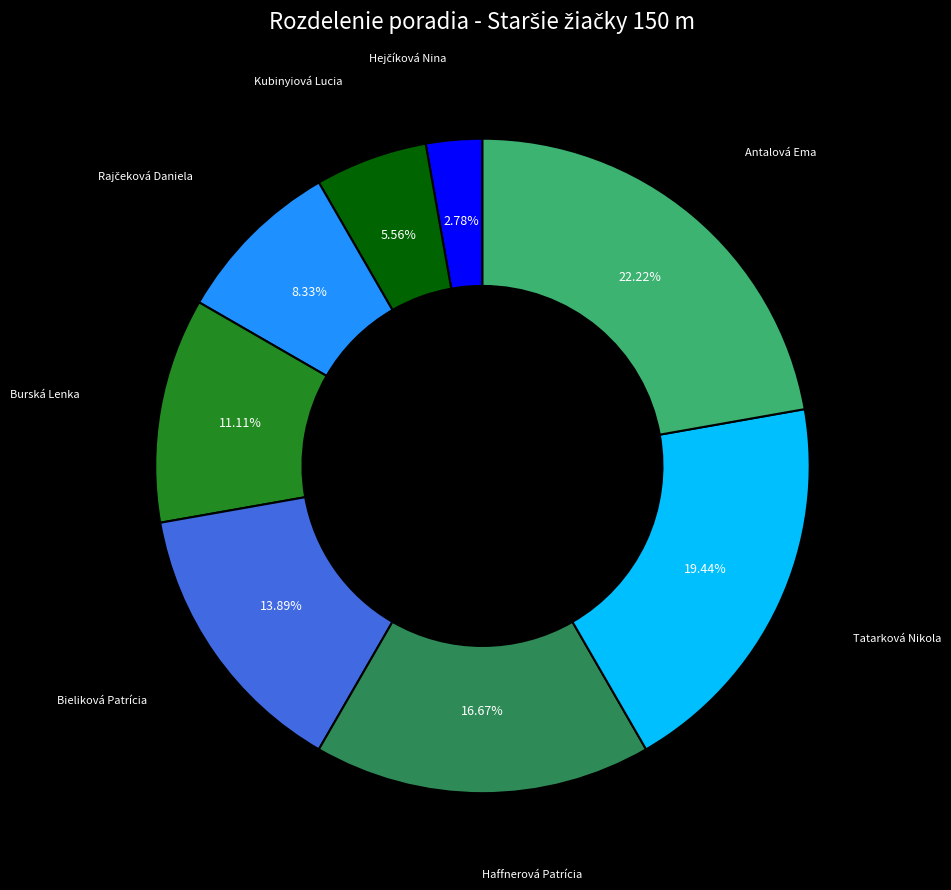

What is the ratio of the value at Burská Lenka to the value at Haffnerová Patrícia?

0.7